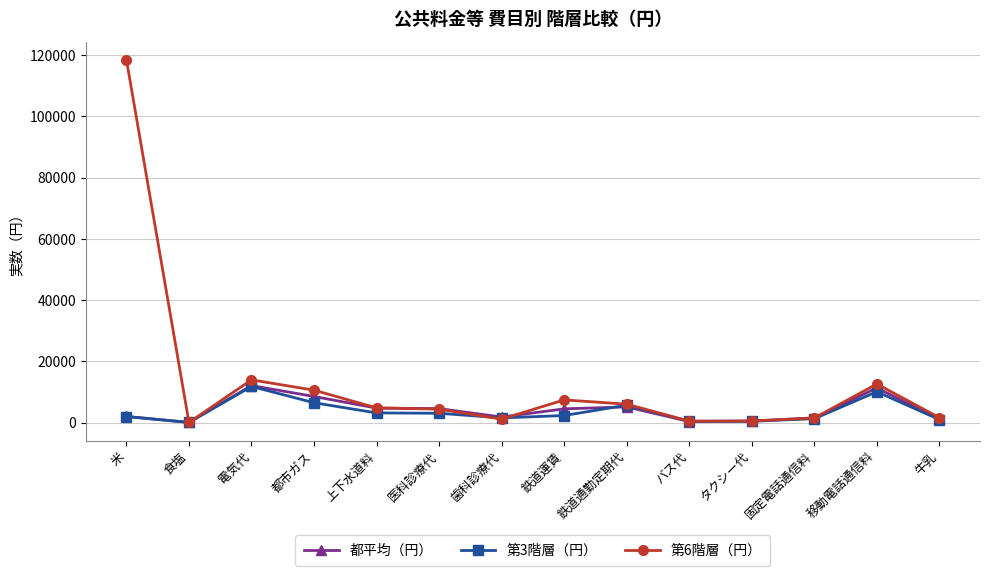

What position from the left is 食塩?

2